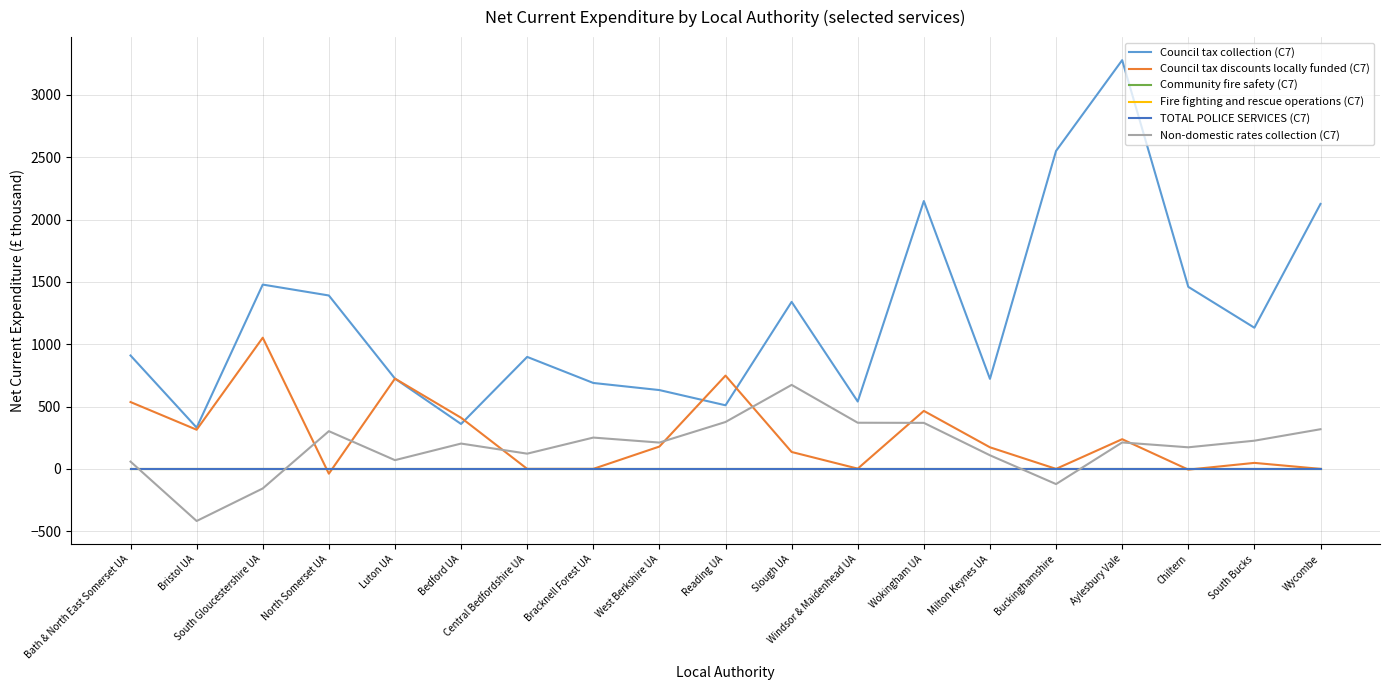

What is the maximum value shown in the chart?

3278.0